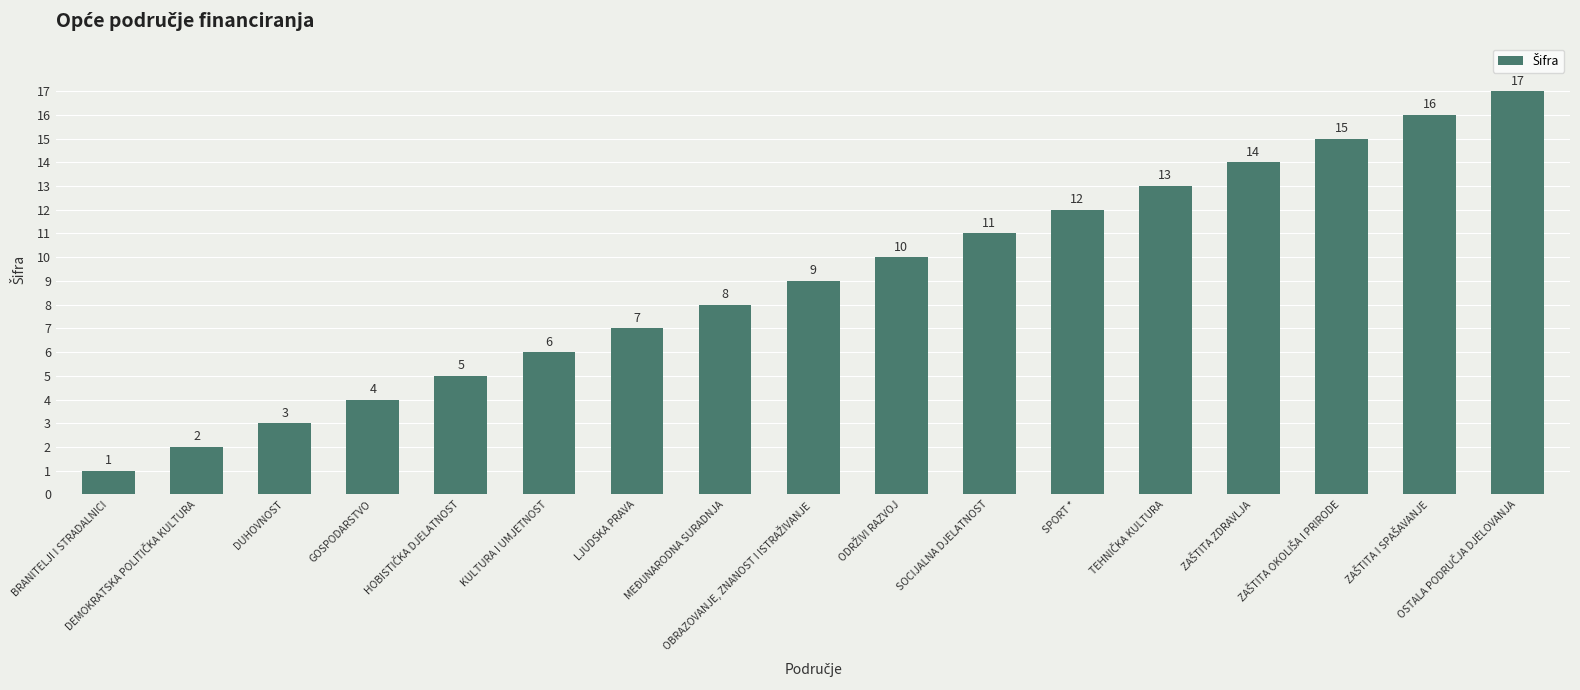

What is the minimum value shown in the chart?

1